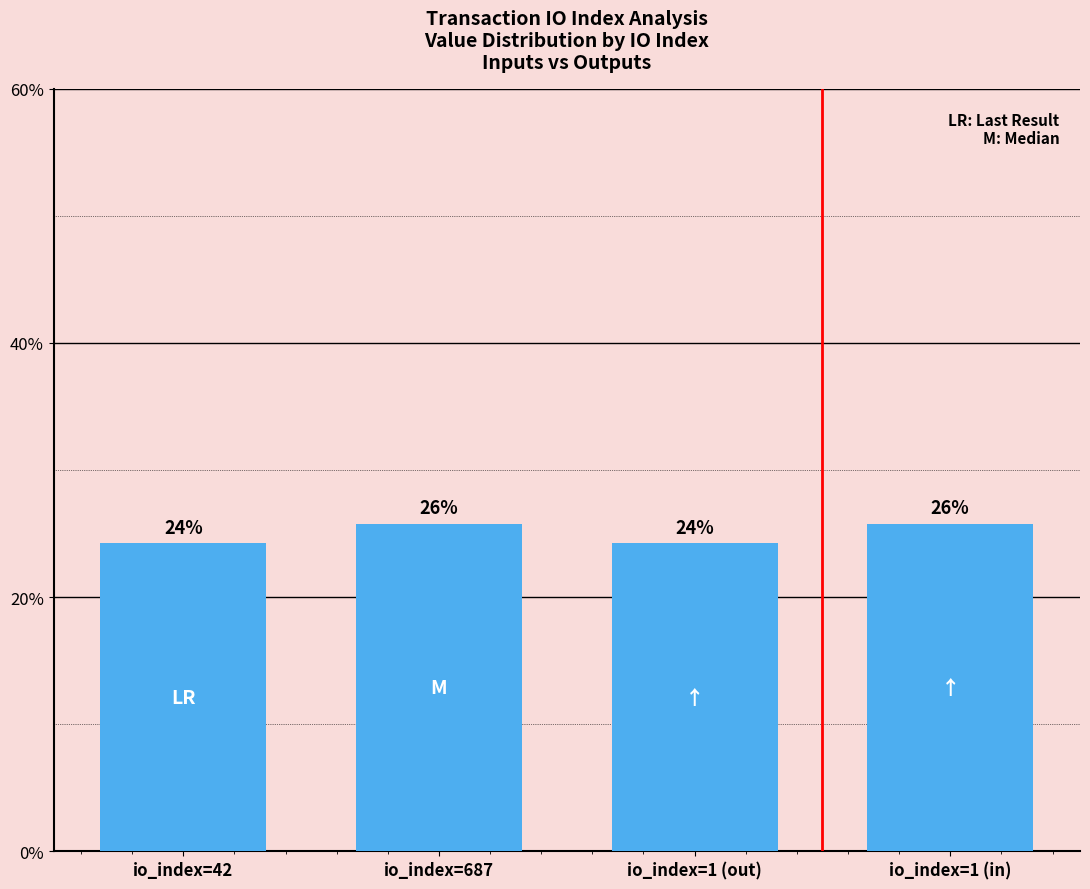

Are the bars horizontal?

No